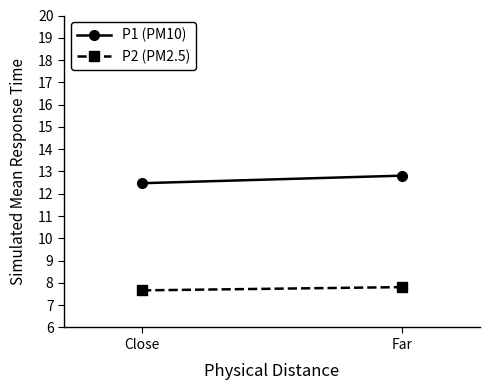

What is the value of the P2 point at the 2nd from the left?

7.8